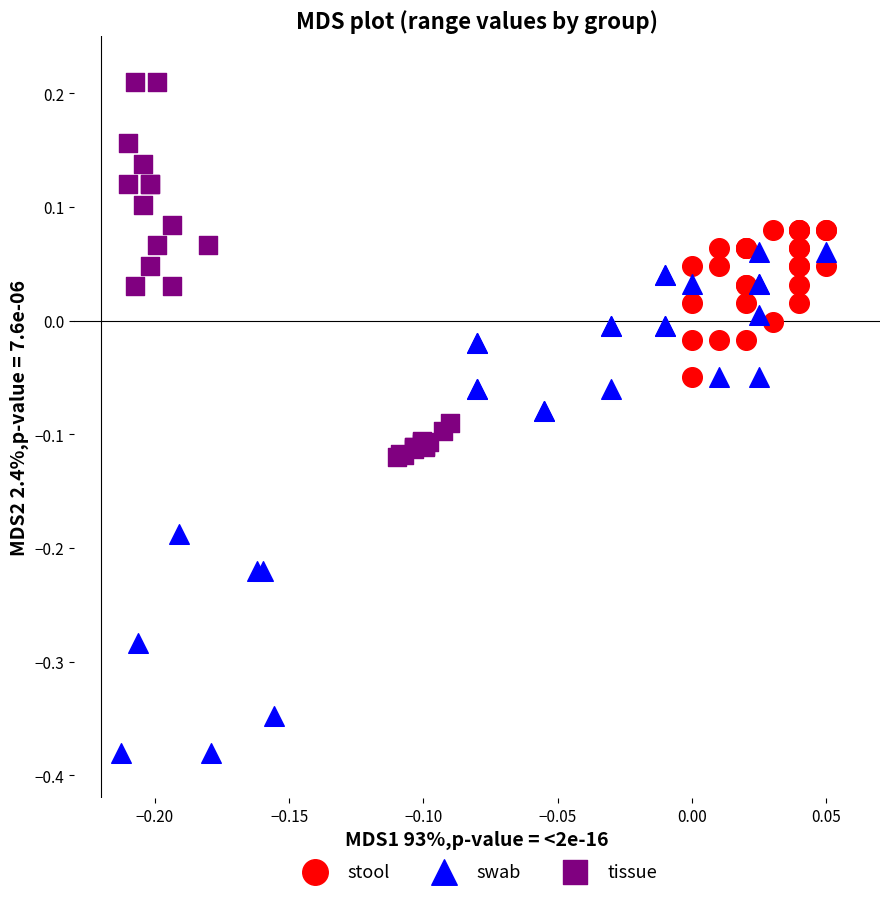

Which series has the largest Y range (max minus min)?

swab